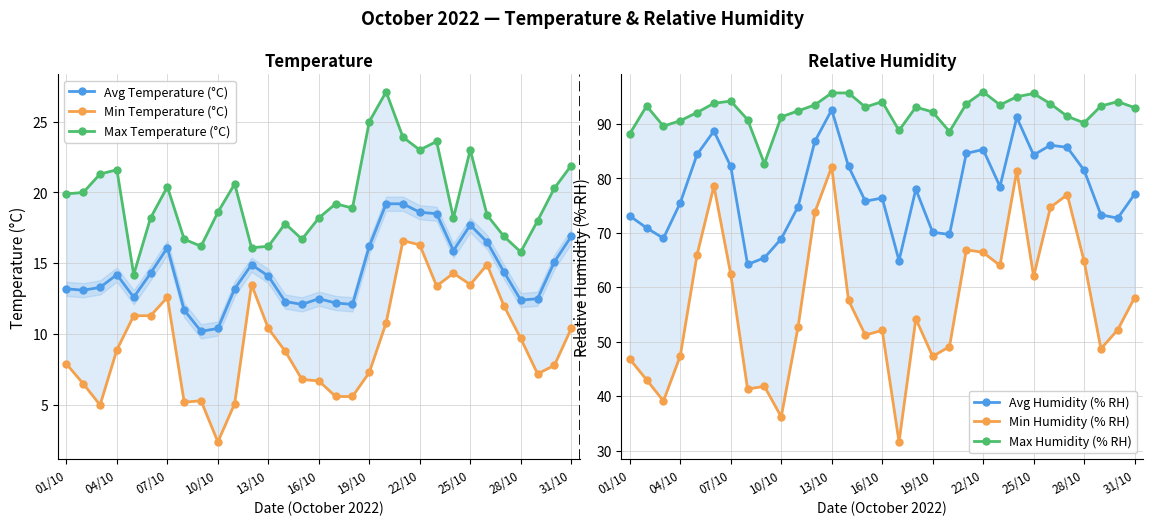

True or false: Avg Humidity (% RH) and Max Humidity (% RH) intersect in this chart.

False